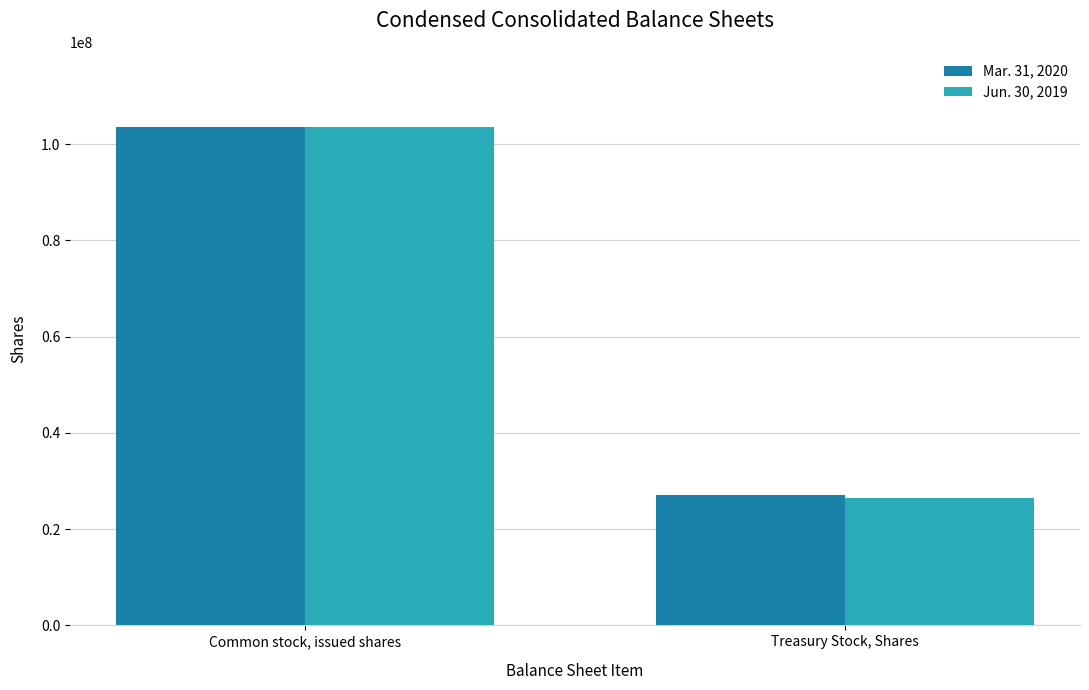

Reading left to right, what are all the values shown in this chart?

Mar. 31, 2020: 103599644	26992903
Jun. 30, 2019: 103496026	26507903